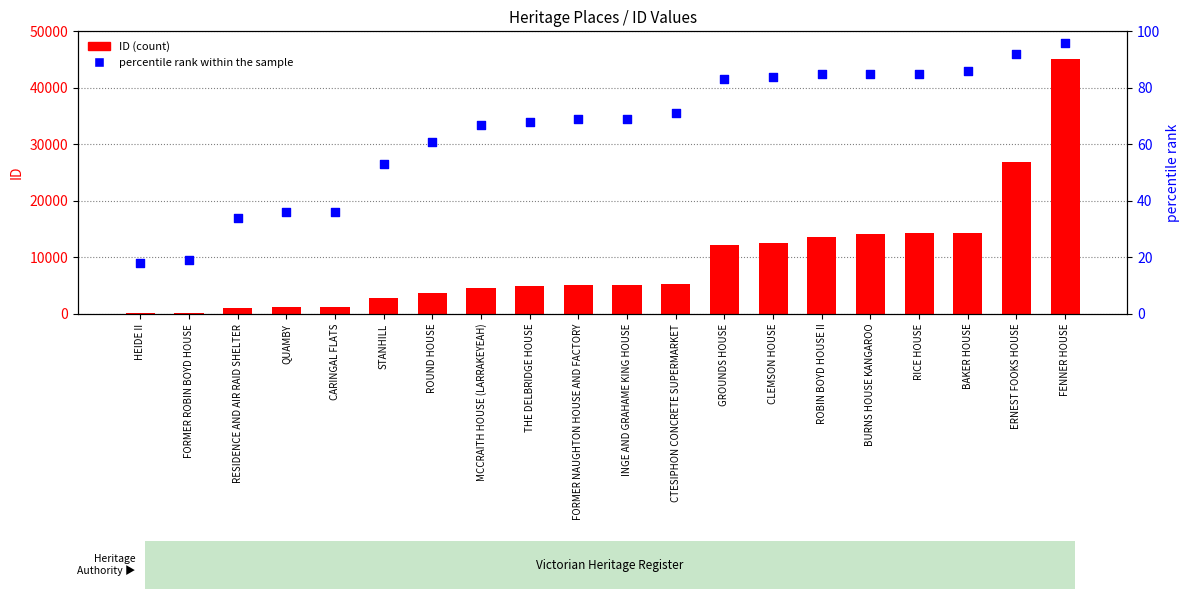

Which series has the largest total across all categories?

ID (count)